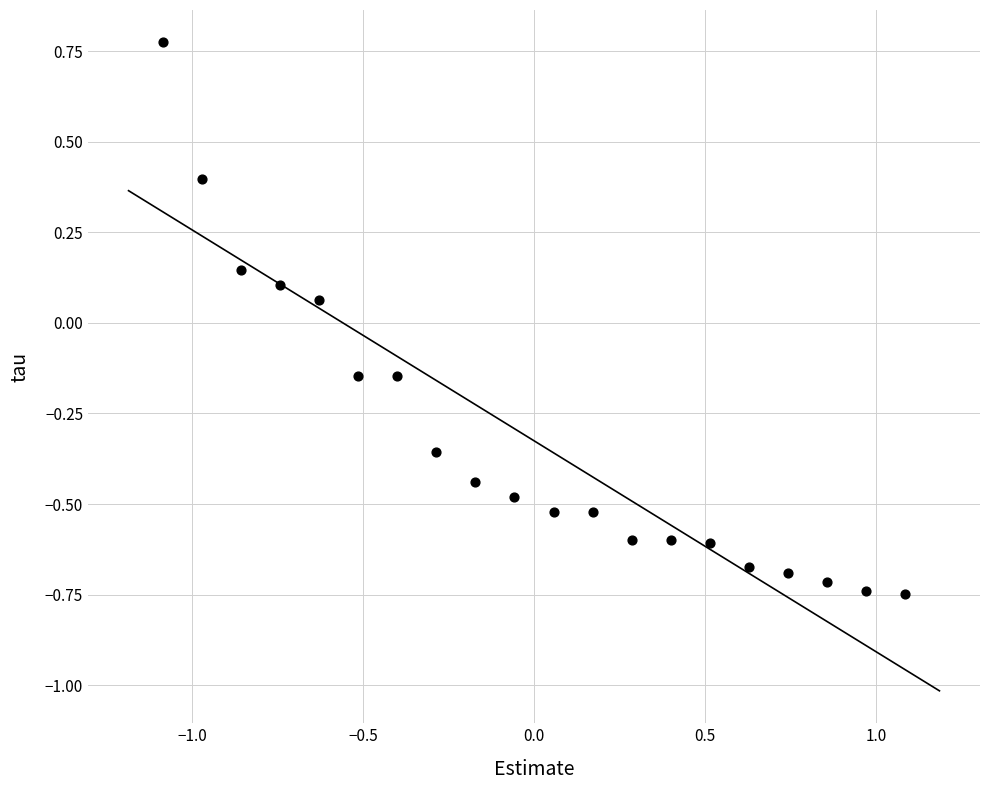

What is the range of Y values (max minus min)?

1.5